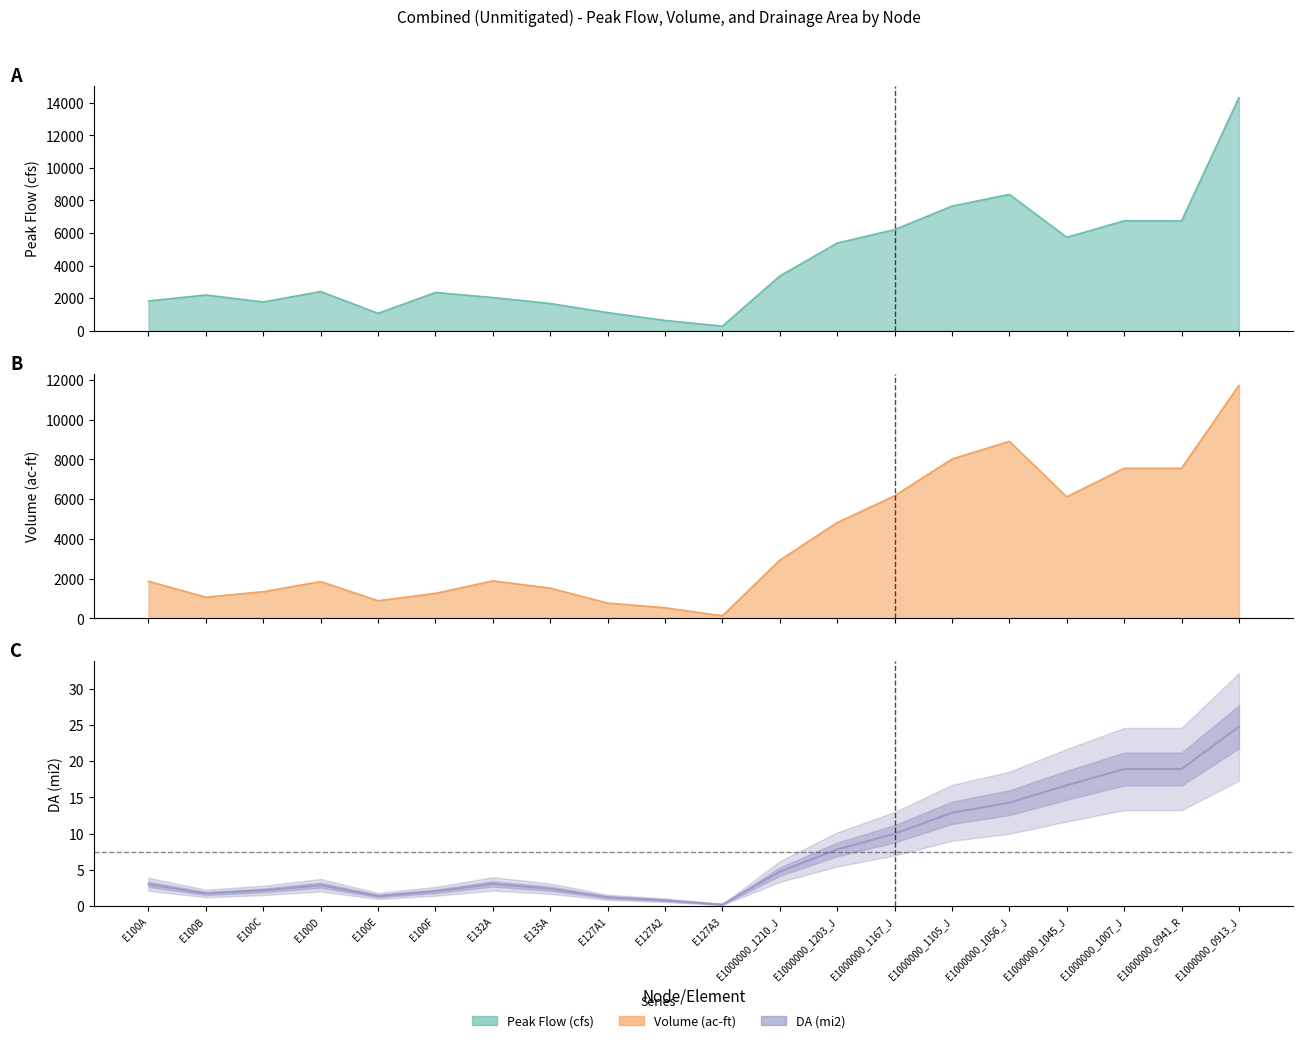

The chart shows a value of 3.0 at E1000000_1203_J. True or false?

False